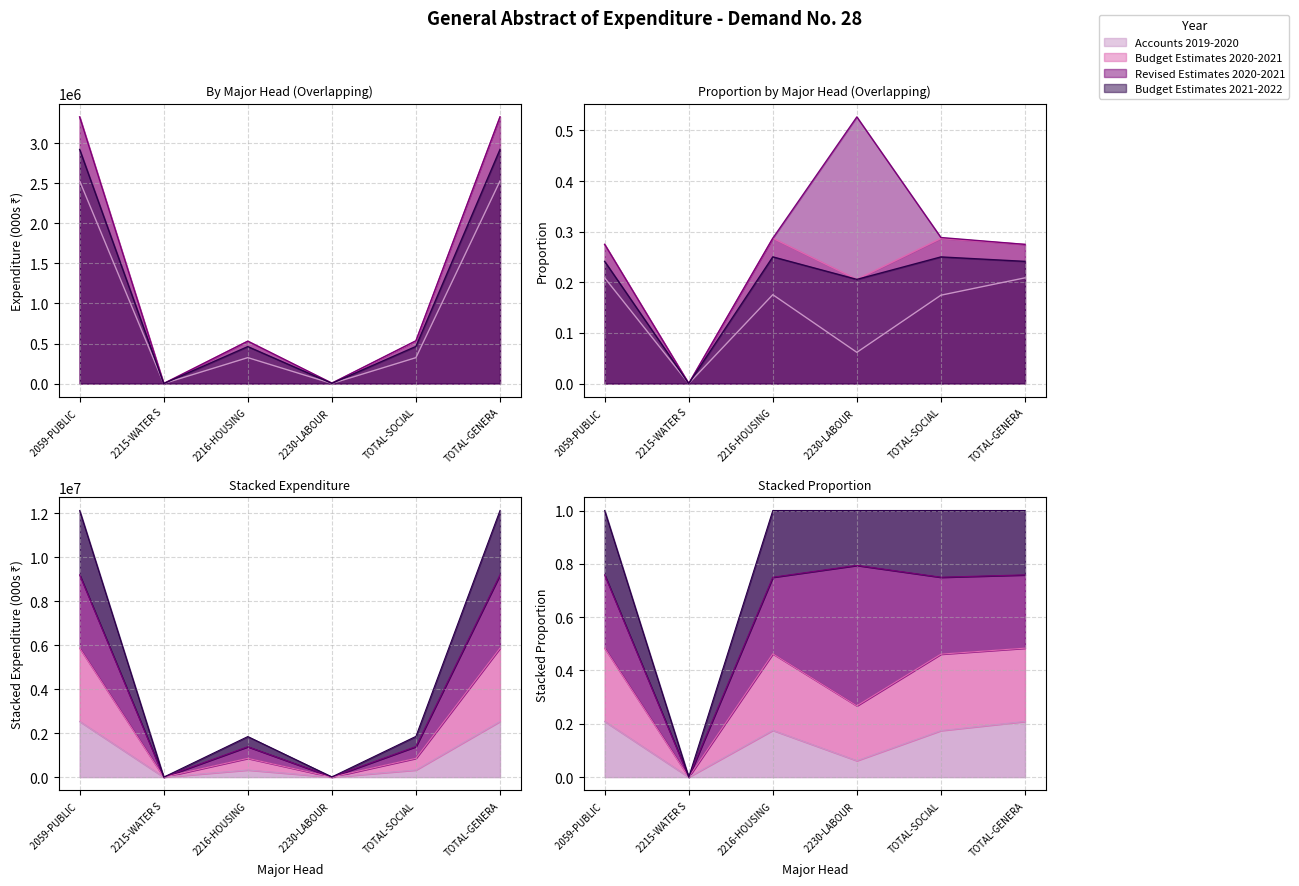

What is the sum of the Budget Estimates 2020-2021 values at TOTAL-SOCIAL and 2216-HOUSING?

1060128